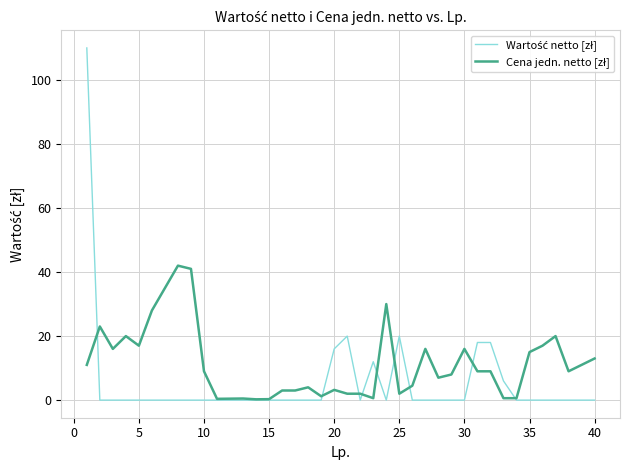

What is the maximum value shown in the chart?

110.0